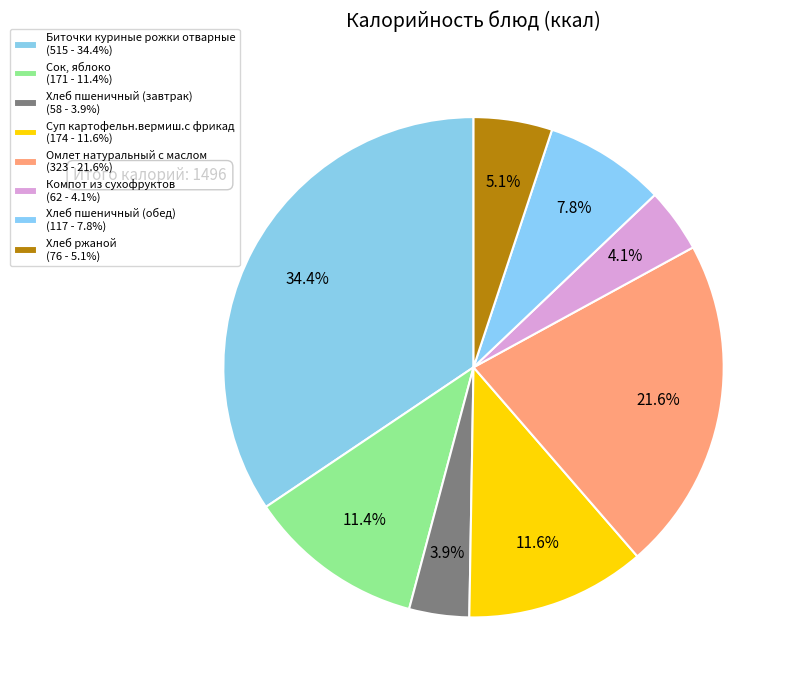

True or false: Хлеб пшеничный (обед) accounts for 8% of the total.

True